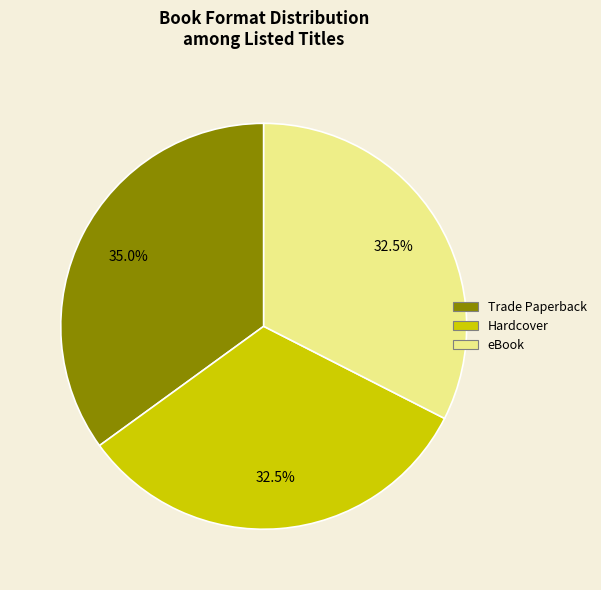

Which category has the biggest portion of the pie?

Trade Paperback